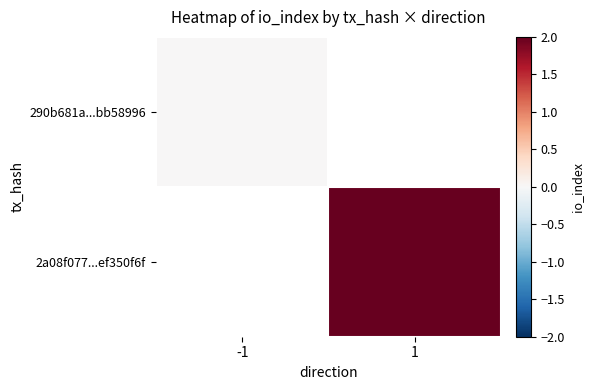

At how many categories does at least one series exceed 0?

1